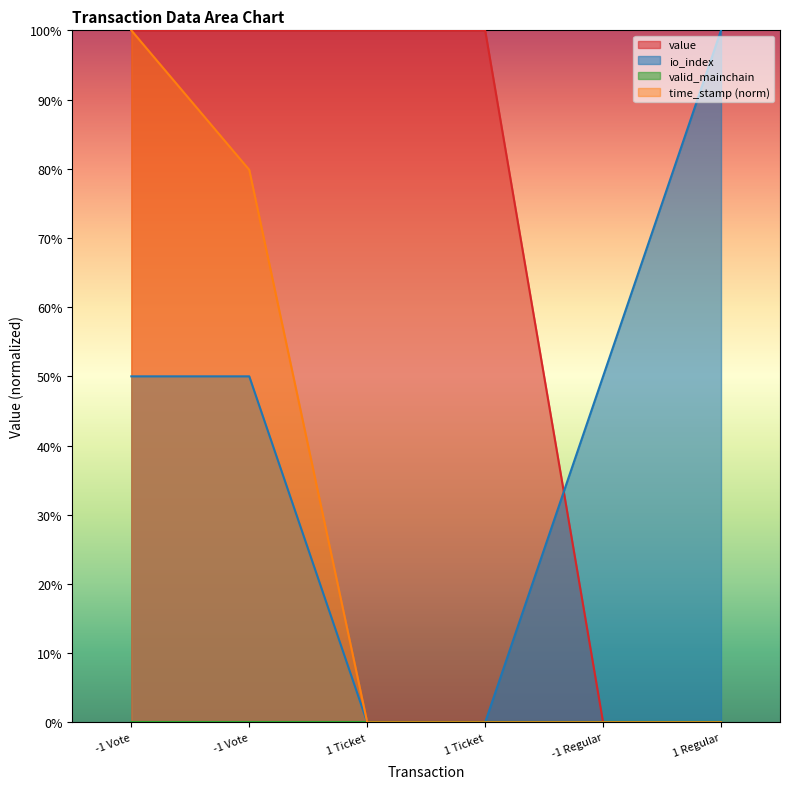

How many times do value and io_index cross each other?

1